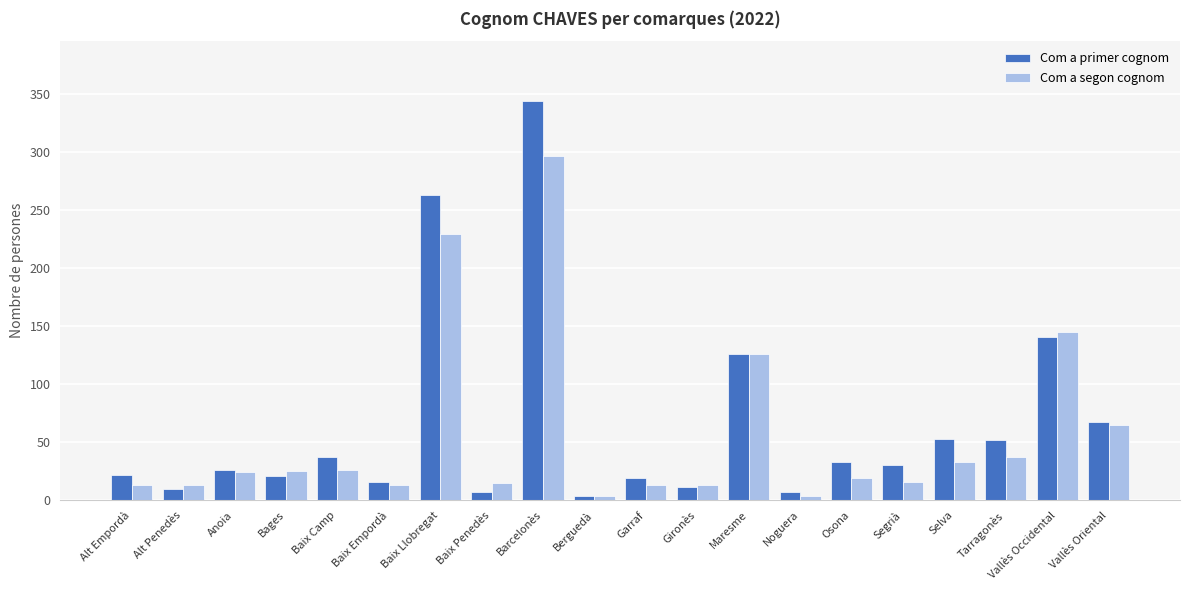

Is it true that Com a primer cognom equals 595 at Barcelonès?

False